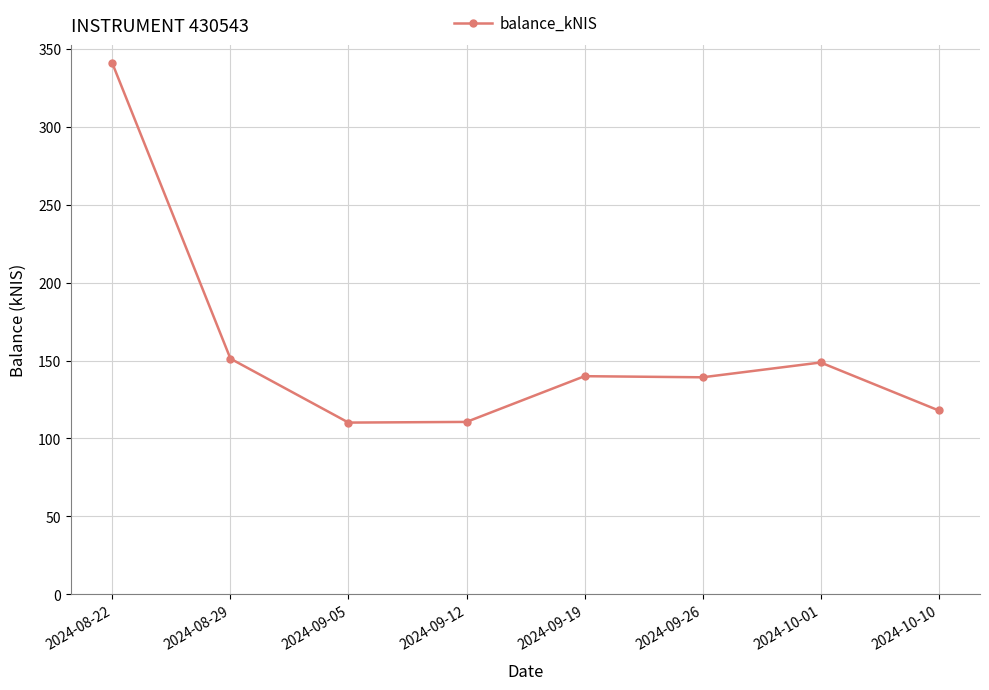

True or false: the data shows 110.6 at 2024-09-12.

True